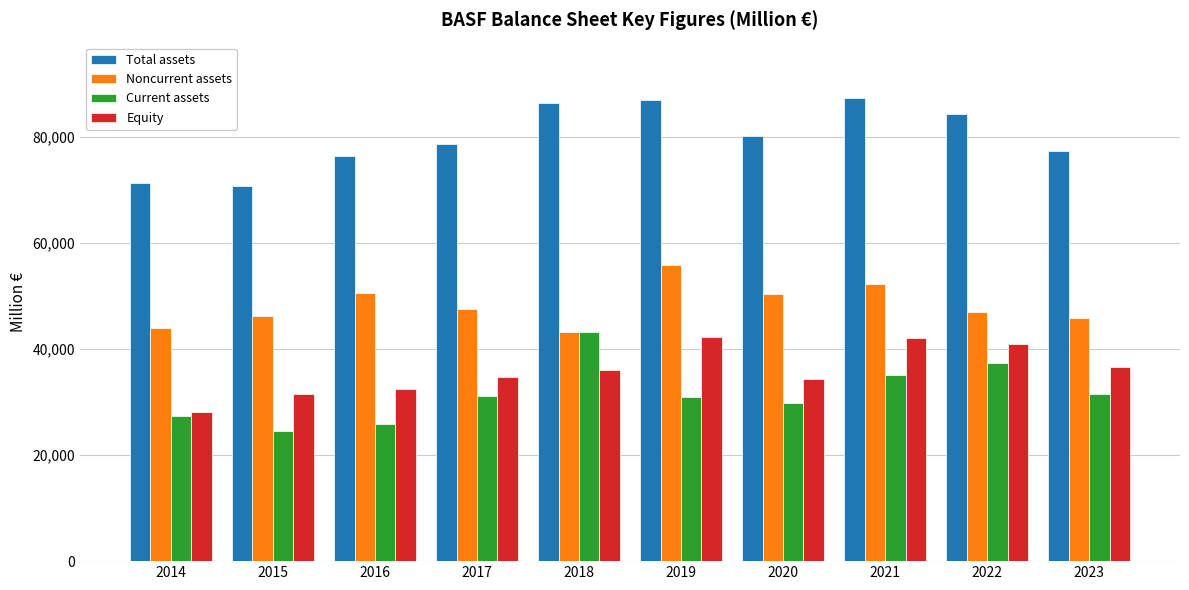

What are all the series names shown in the legend?

Total assets, Noncurrent assets, Current assets, Equity